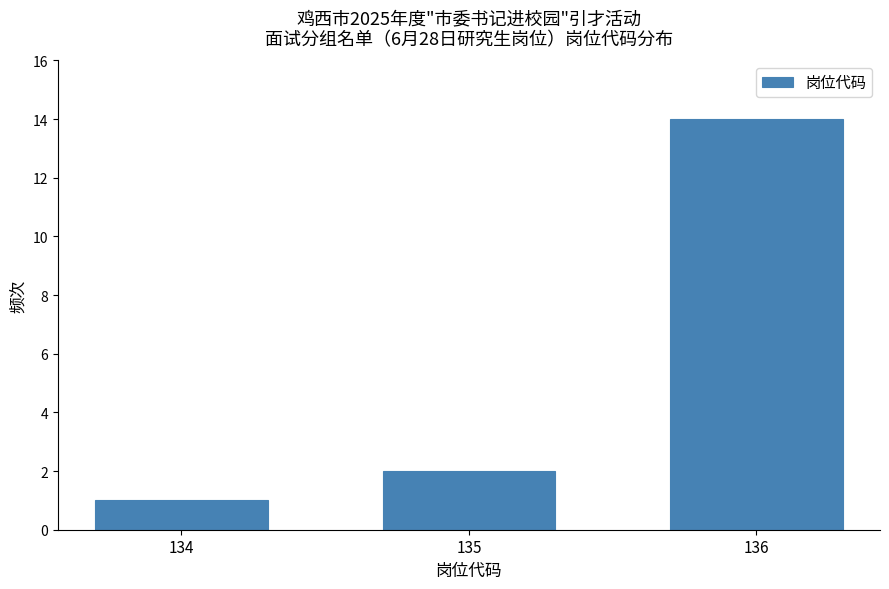

Reading right to left, extract all data points from this chart.

14	2	1